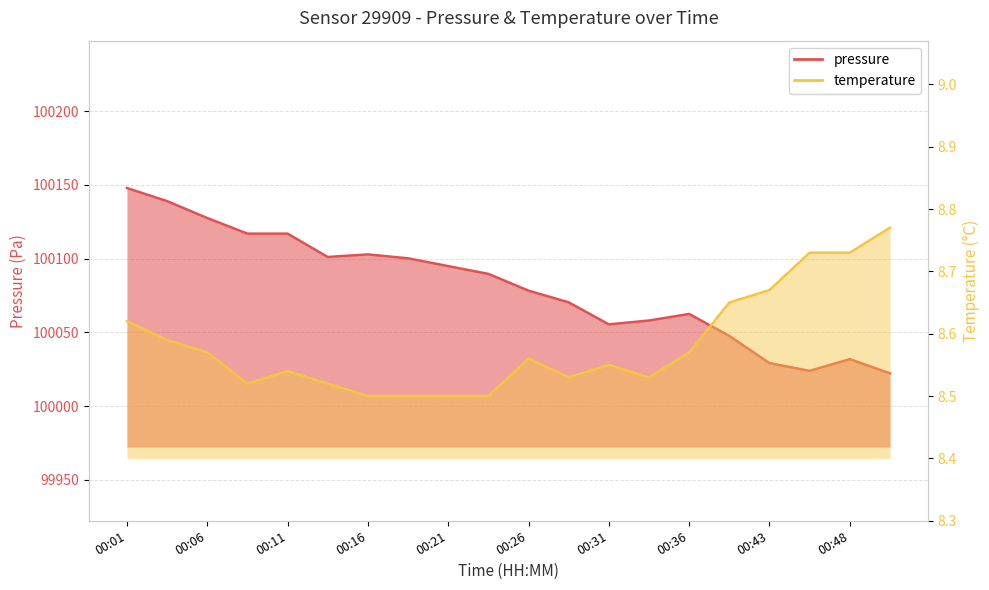

What is the average value of the temperature series?

8.6